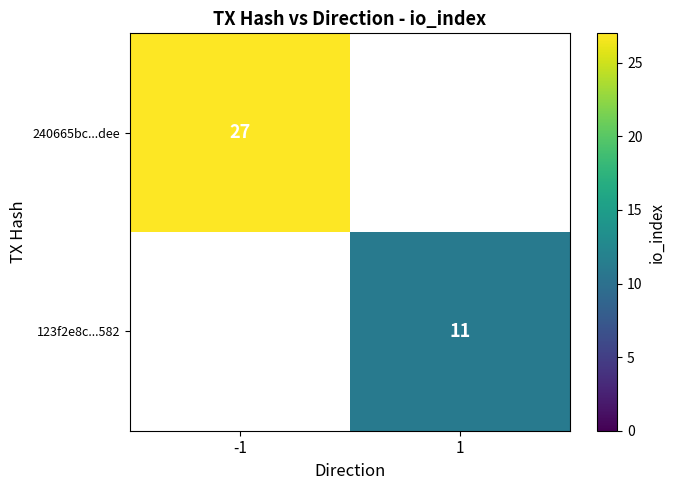

Is the value of 123f2e8c...582 at 1 greater than the value of 240665bc...dee at -1?

No